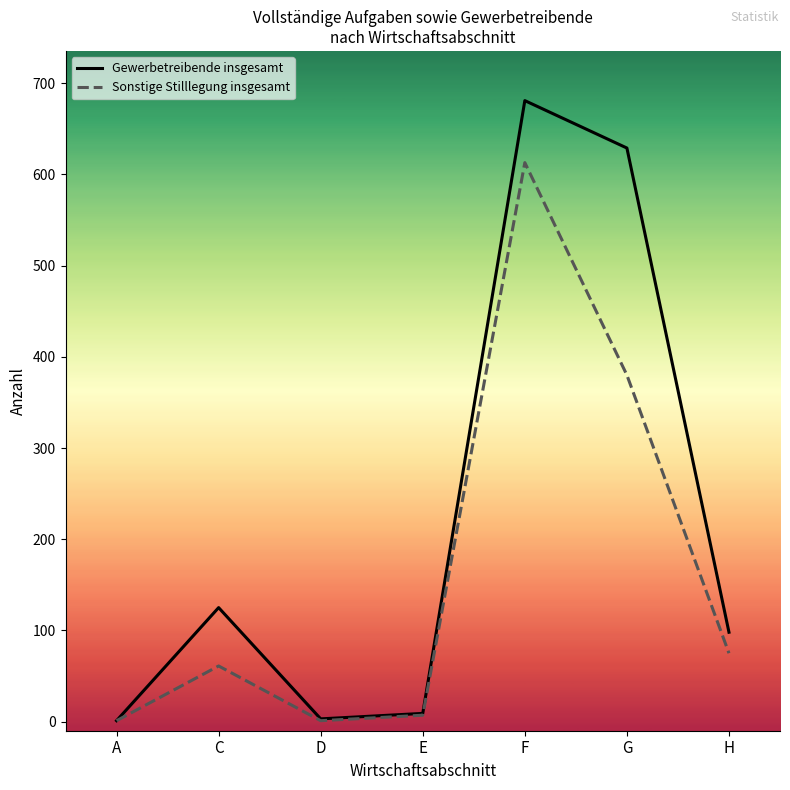

Is it true that Sonstige Stilllegung insgesamt equals 618 at G?

False